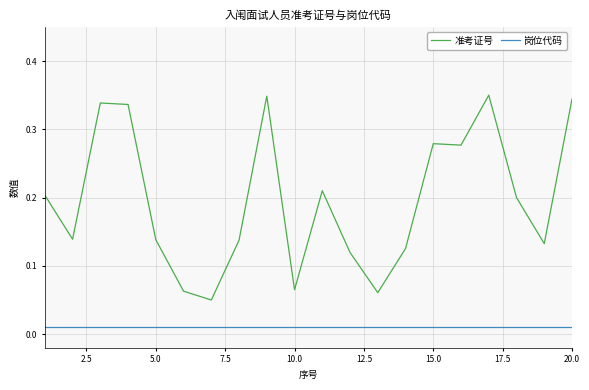

How many distinct data groups are displayed?

2